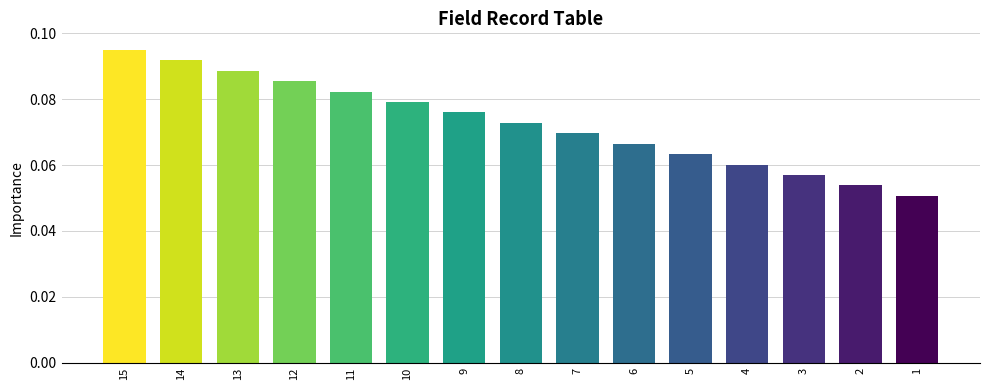

Between 6 and 4, which is larger?

6